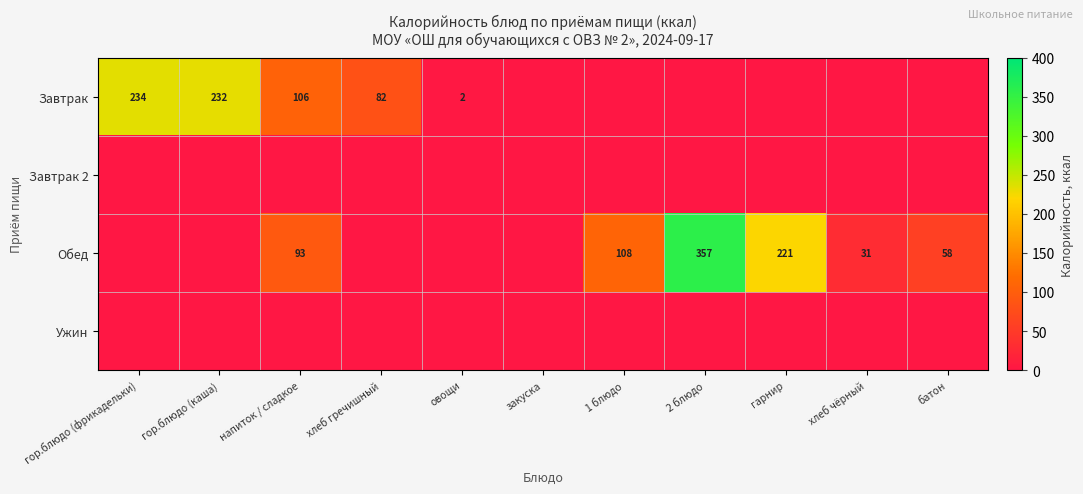

What is the difference between the highest and lowest values at гор.блюдо (каша)?

232.0